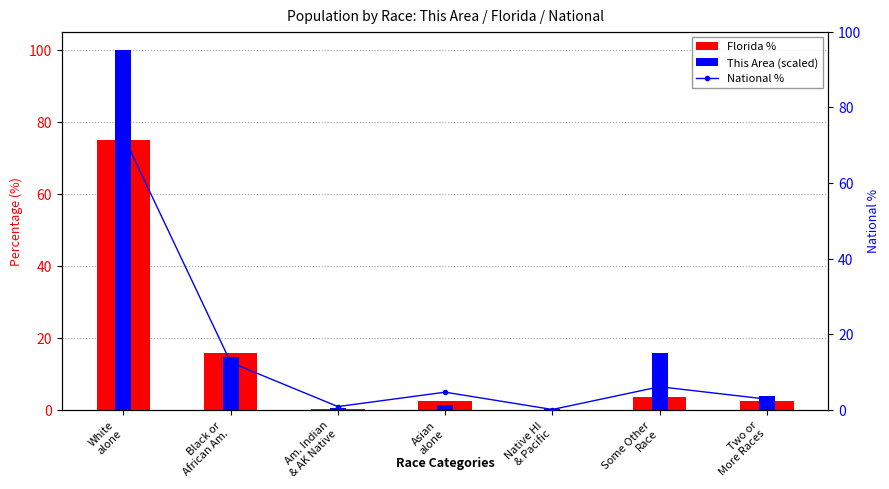

Which series has the largest range (max minus min)?

This Area (scaled)